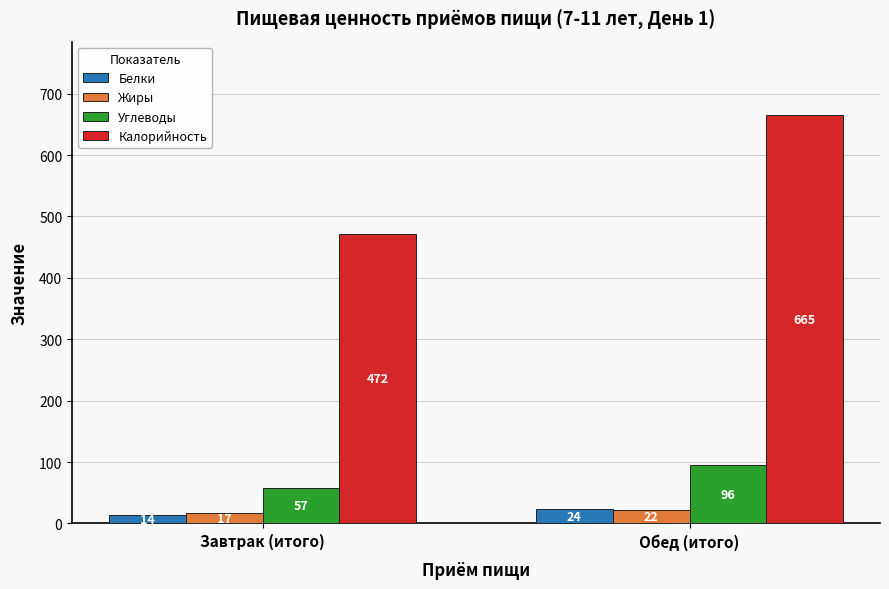

Read the Калорийность value at Завтрак (итого), to the nearest 10.

470